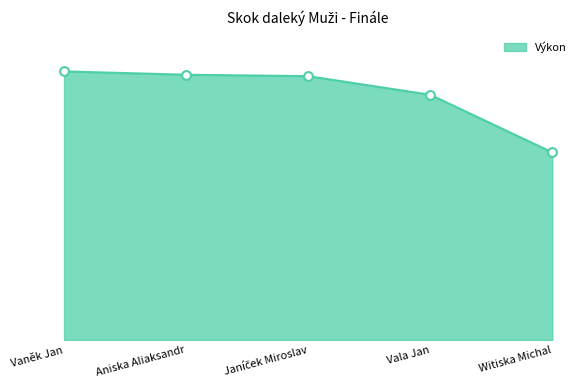

What is the ratio of the value at Aniska Aliaksandr to the value at Vala Jan?

1.1